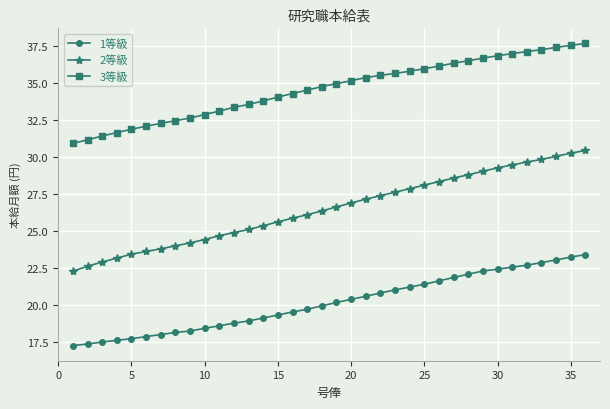

What are all the series names shown in the legend?

1等級, 2等級, 3等級